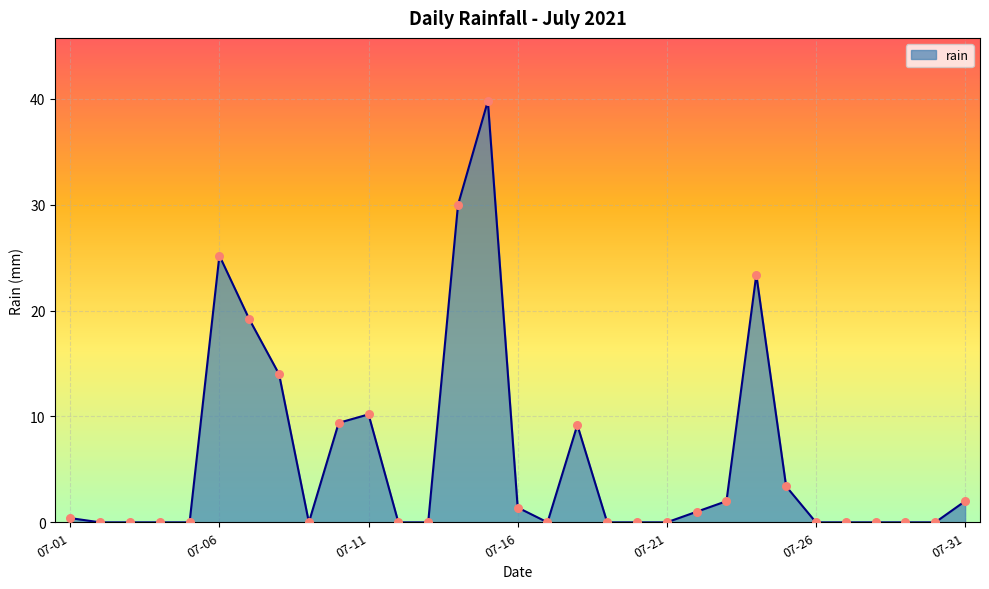

What is the difference between the maximum and minimum values?

39.8